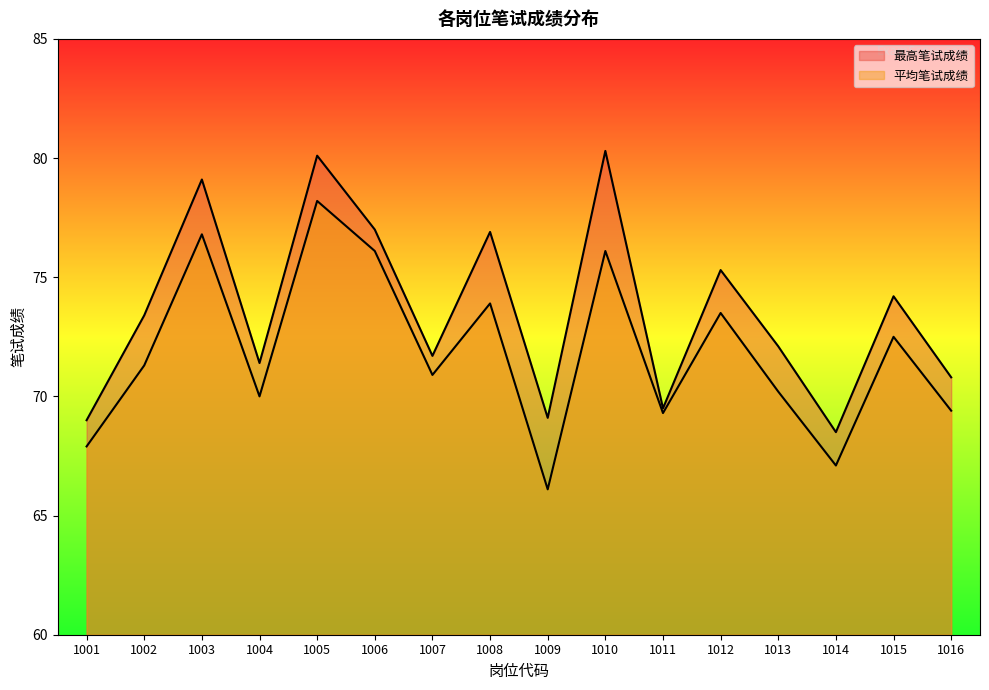

List the labels in order of 平均笔试成绩 value, largest first.

1005, 1003, 1006, 1010, 1008, 1012, 1015, 1002, 1007, 1013, 1004, 1016, 1011, 1001, 1014, 1009